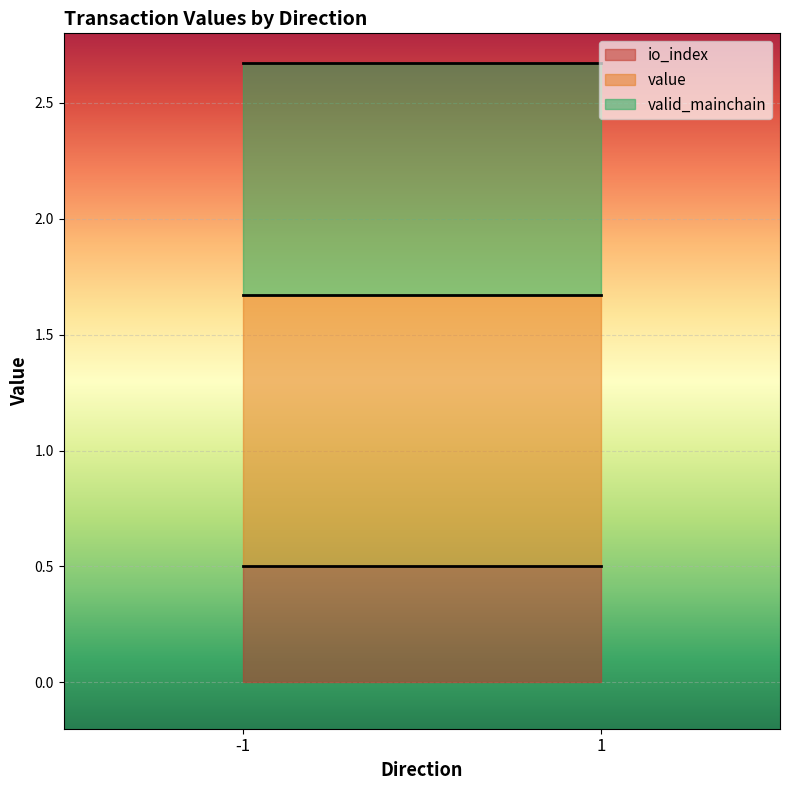

The io_index series shows 0.8 at 1. True or false?

False